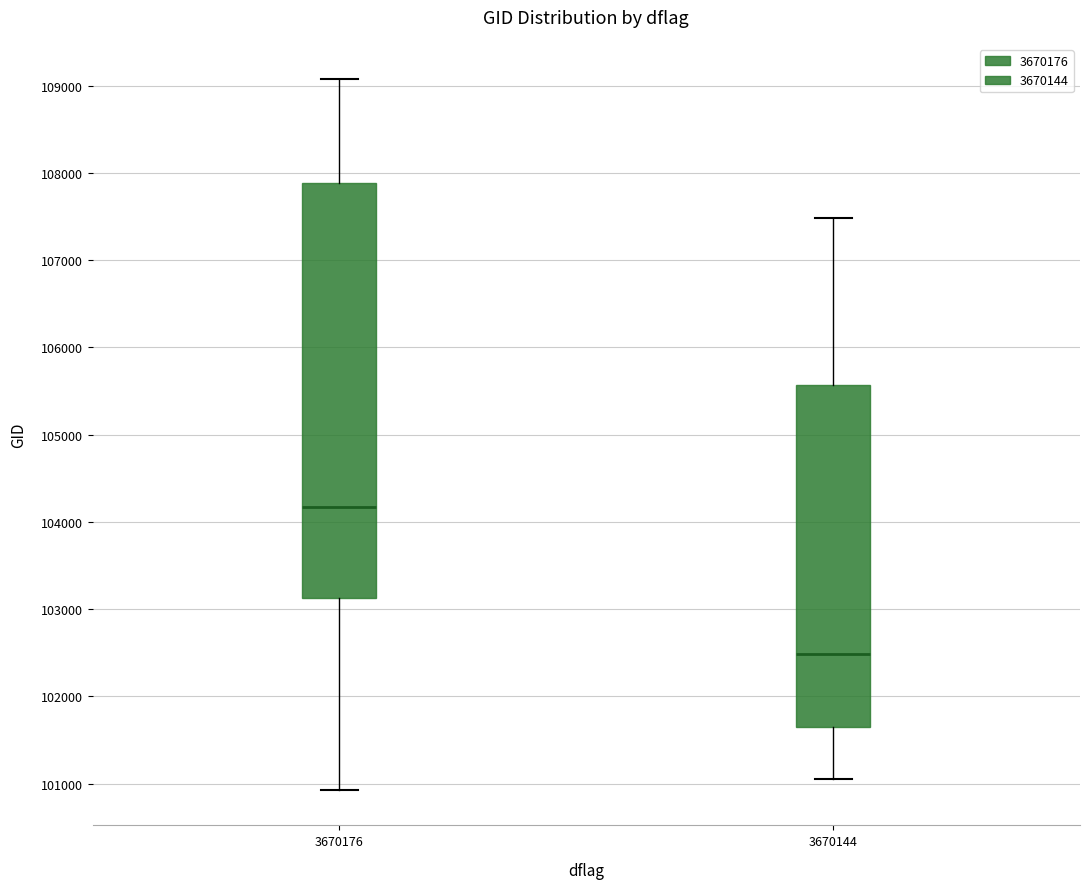

Where is the upper edge of the box at x = 3670176 on the y-axis? The values are not printed on the chart, so give them approximately, as read against the axis.

107900